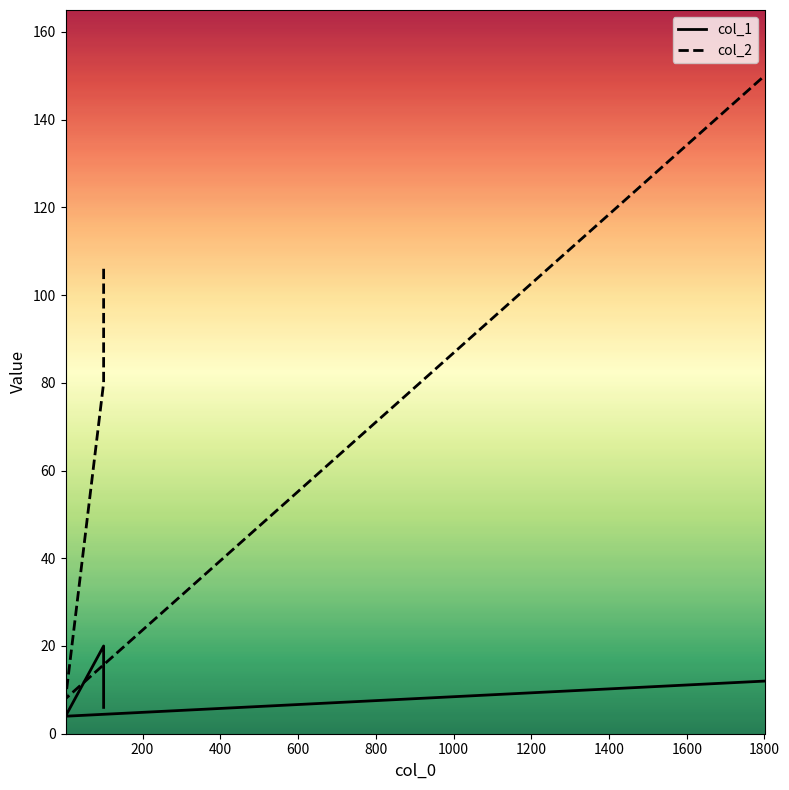

The value of col_1 at 100 is 20.0. True or false?

True